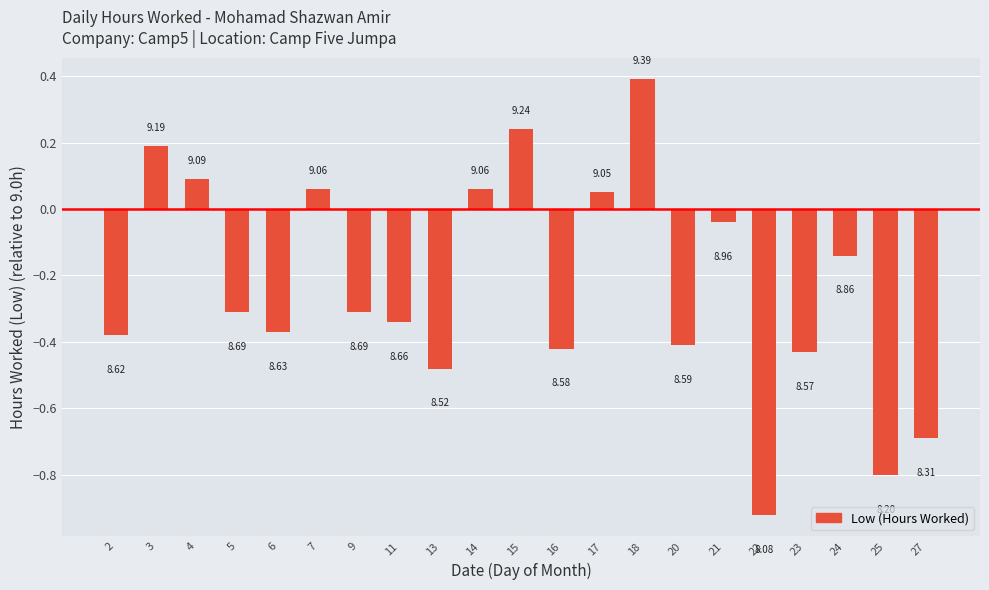

The chart shows a value of -0.5 at 13. True or false?

True